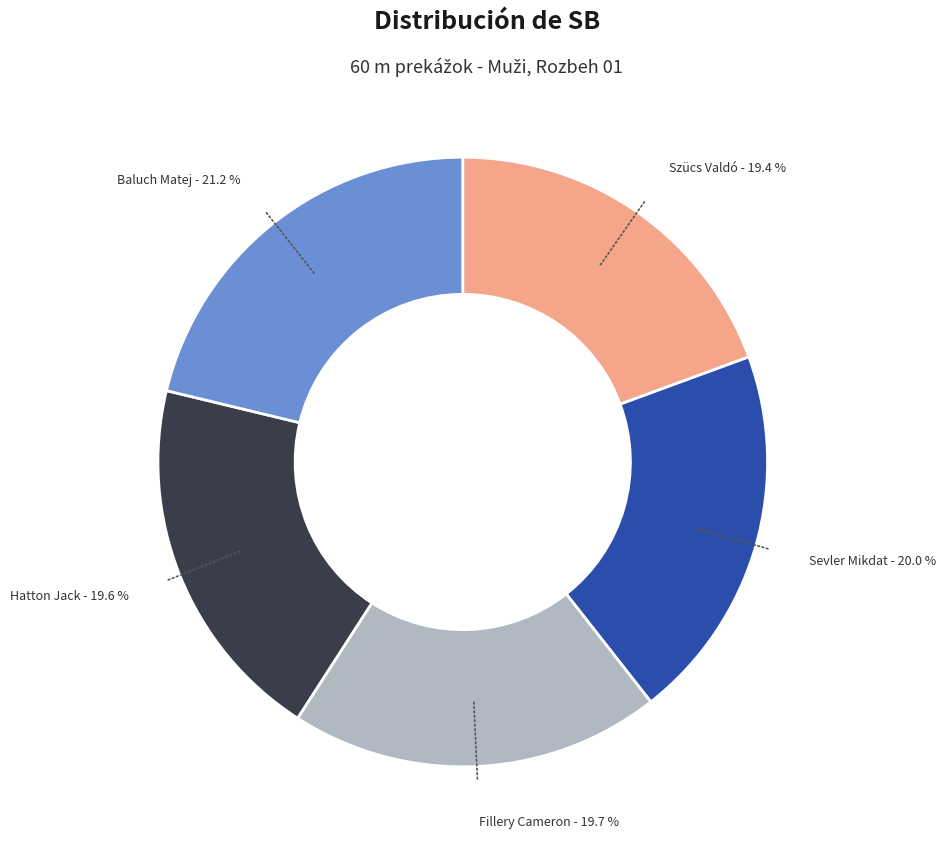

To the nearest percent, what is the average slice percentage?

20%